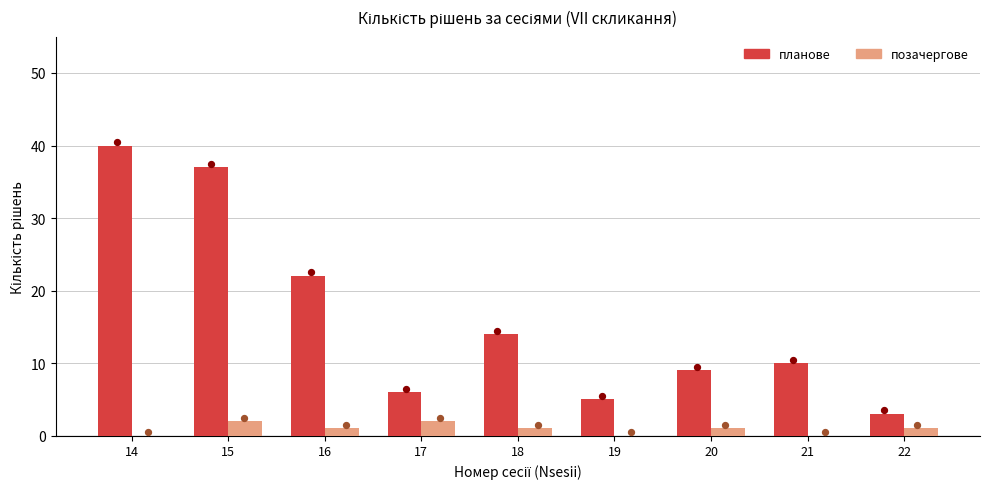

Which series contains the lowest Y value?

позачергове